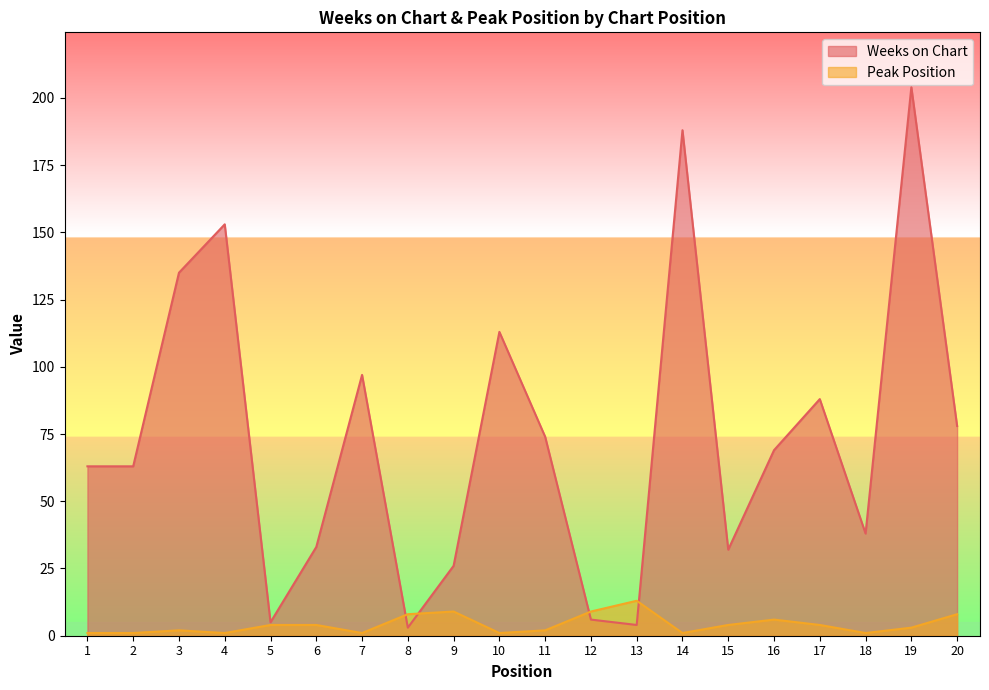

In Weeks on Chart, how many points are higher than both neighbors (excluding endpoints)?

6